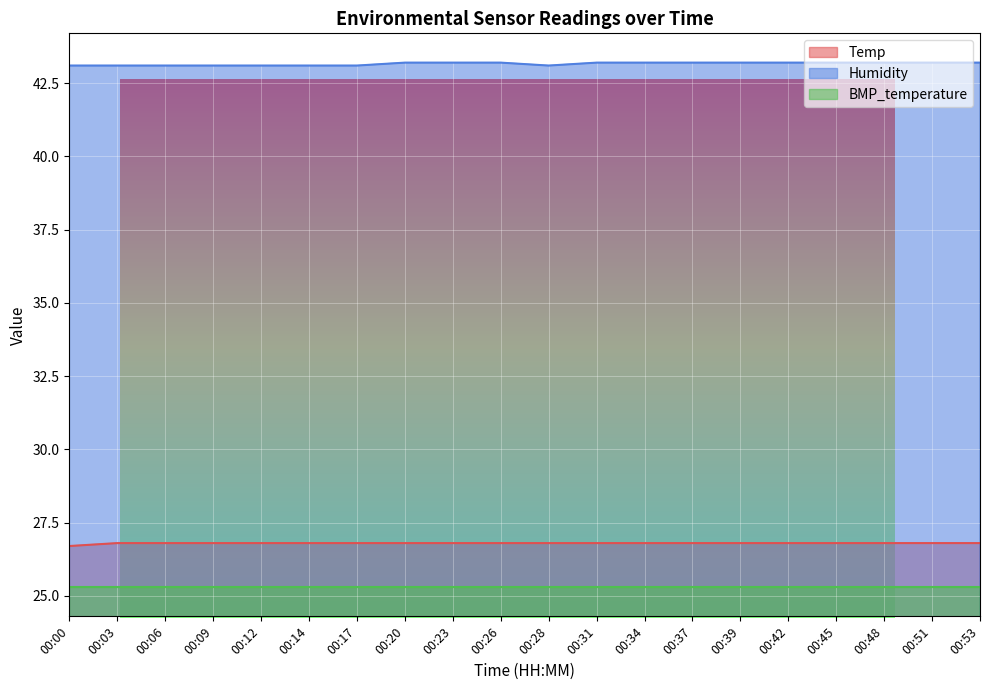

True or false: Humidity has more than 0 points higher than both neighbors.

False